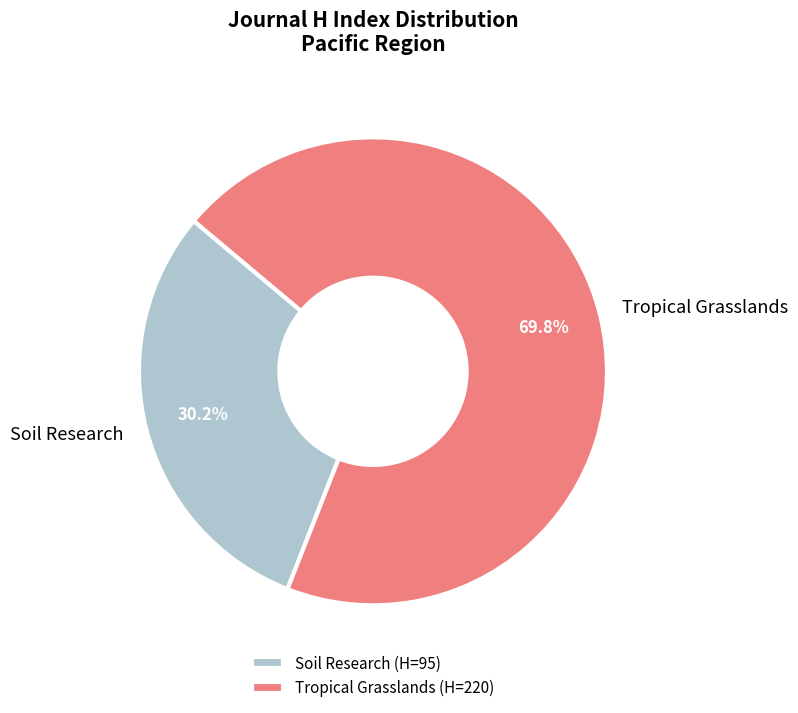

What is the largest slice in the pie chart?

Tropical Grasslands